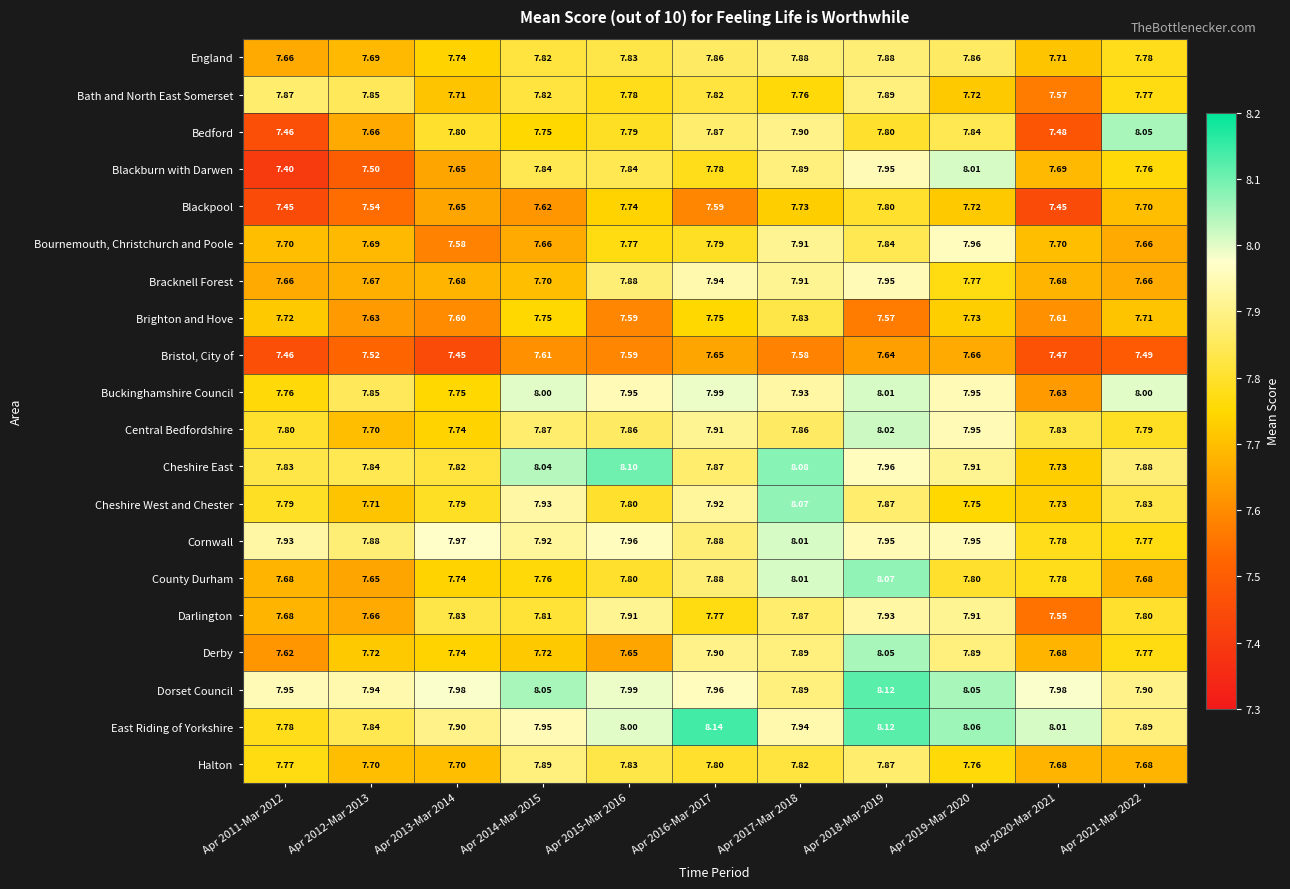

Which series has the largest range (max minus min)?

Blackburn with Darwen